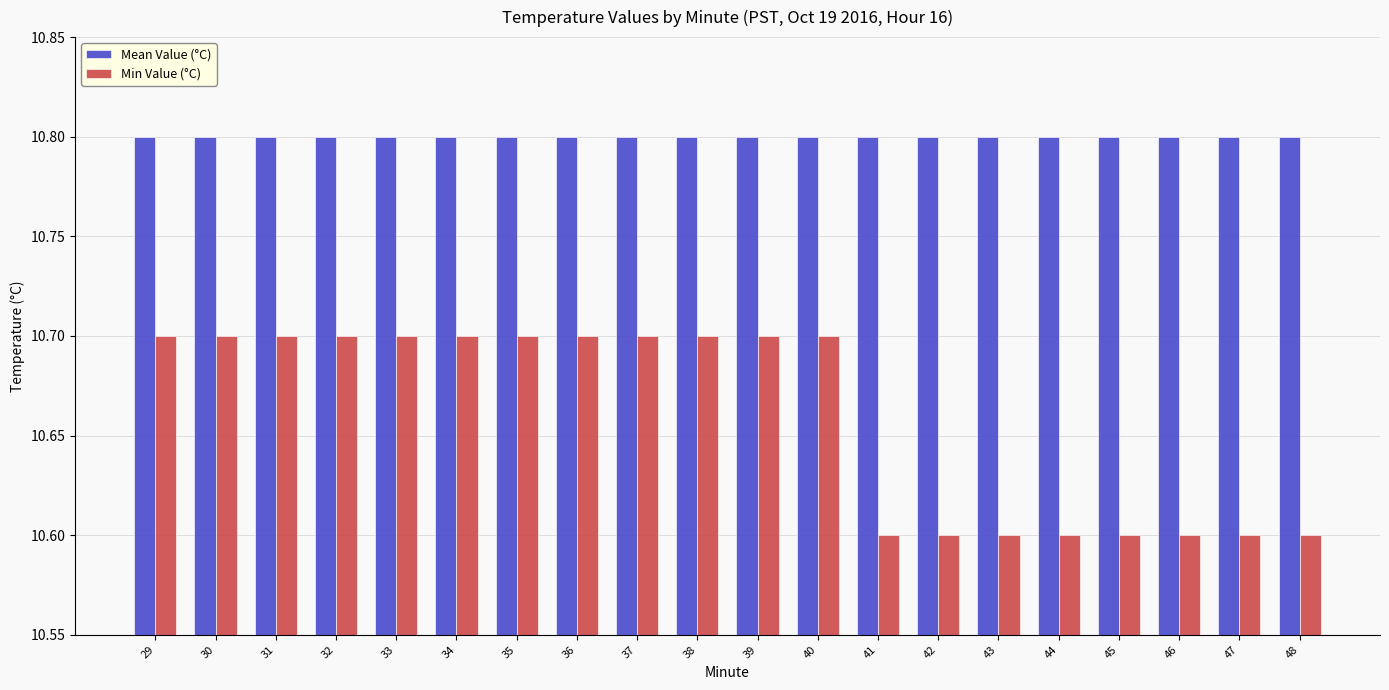

Count the number of data series in this chart.

2